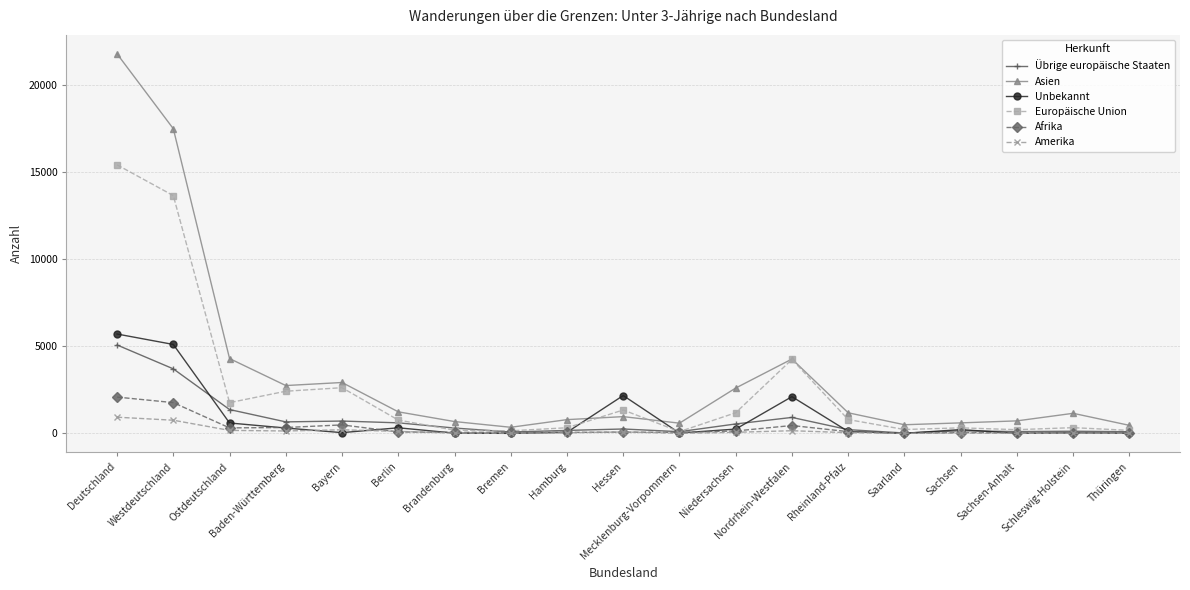

Is this an area chart (filled region under the line)?

No